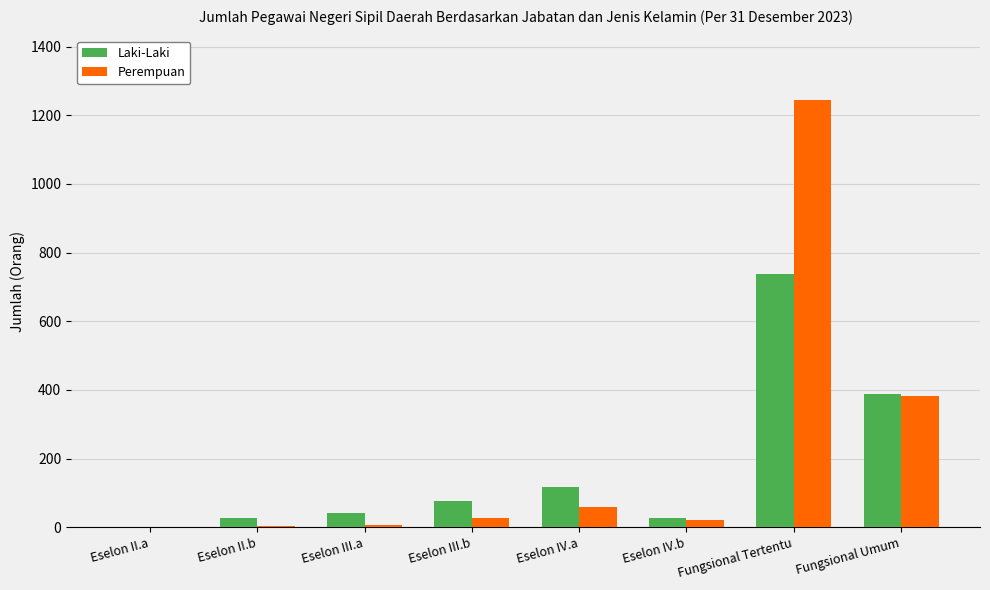

At which label is Perempuan closest to 622?

Fungsional Umum